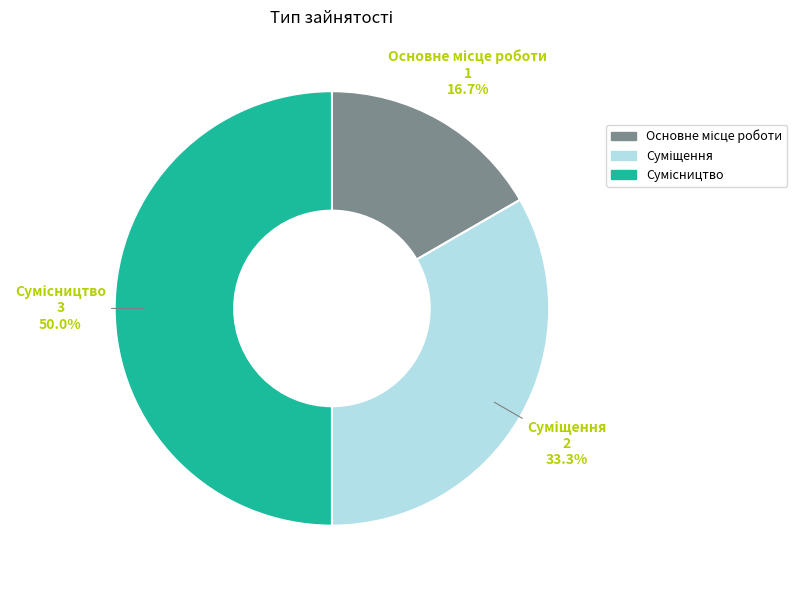

How many segments does this pie chart have?

3